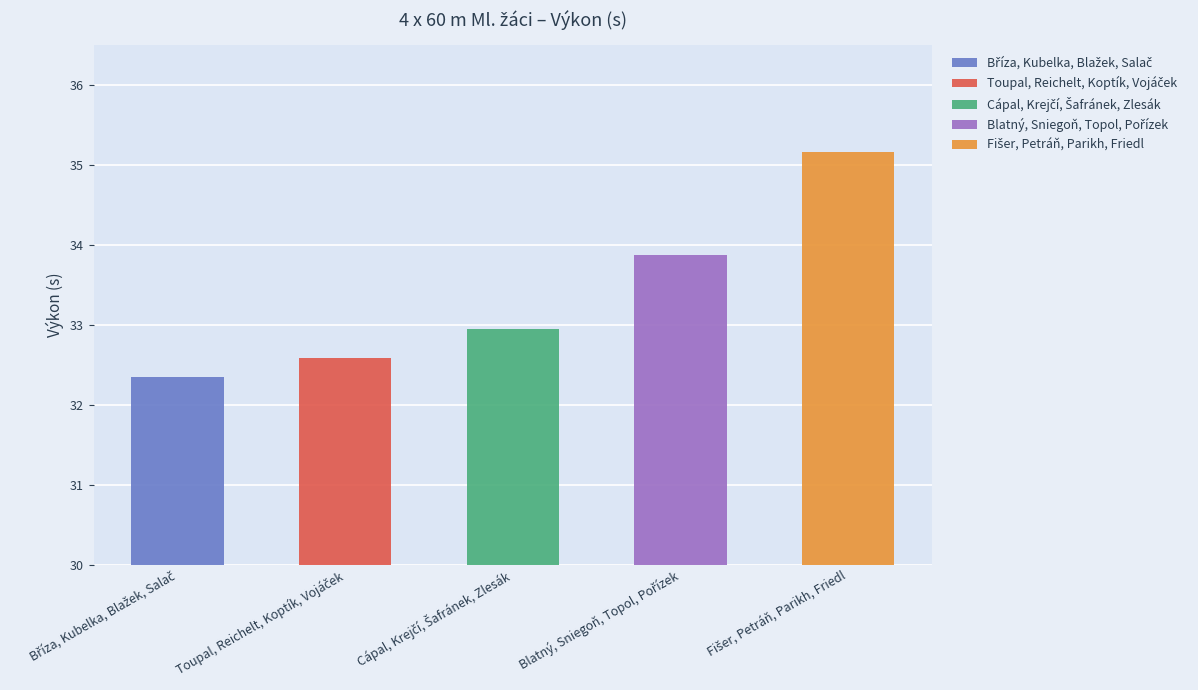

What is the minimum value shown in the chart?

32.4